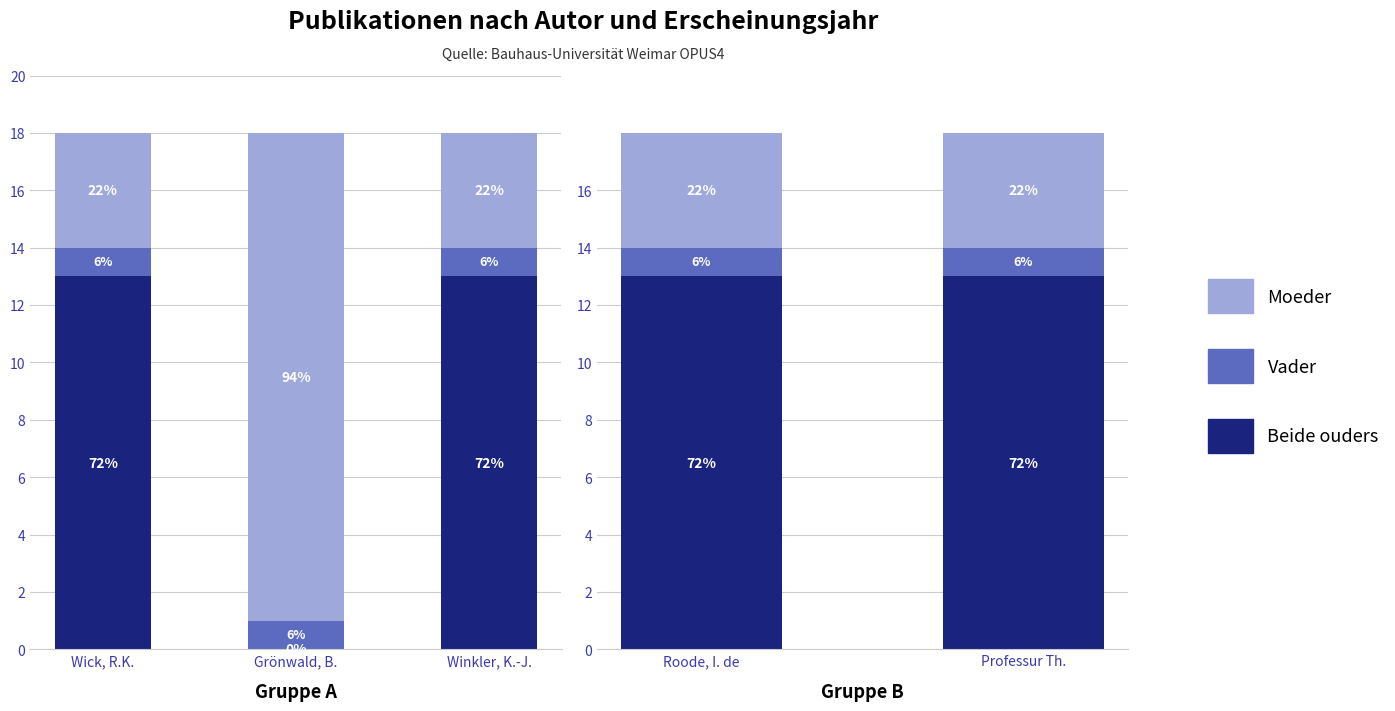

What are all the series names shown in the legend?

Beide ouders, Vader, Moeder